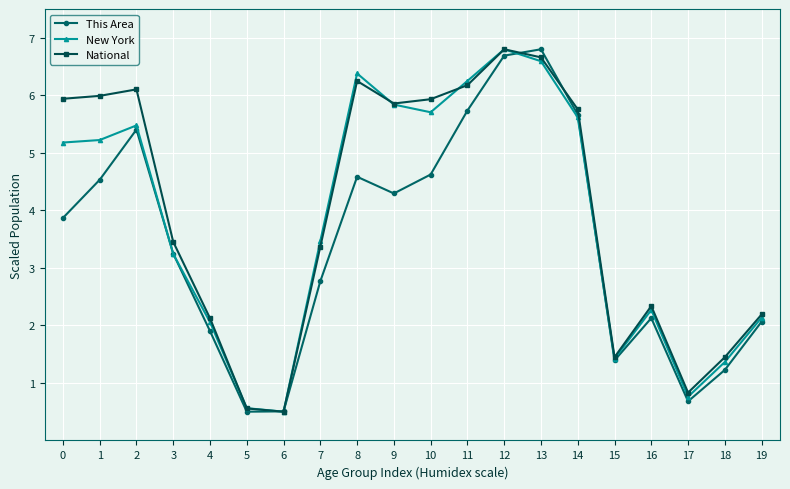

Which category has the lowest value in the New York series?

6